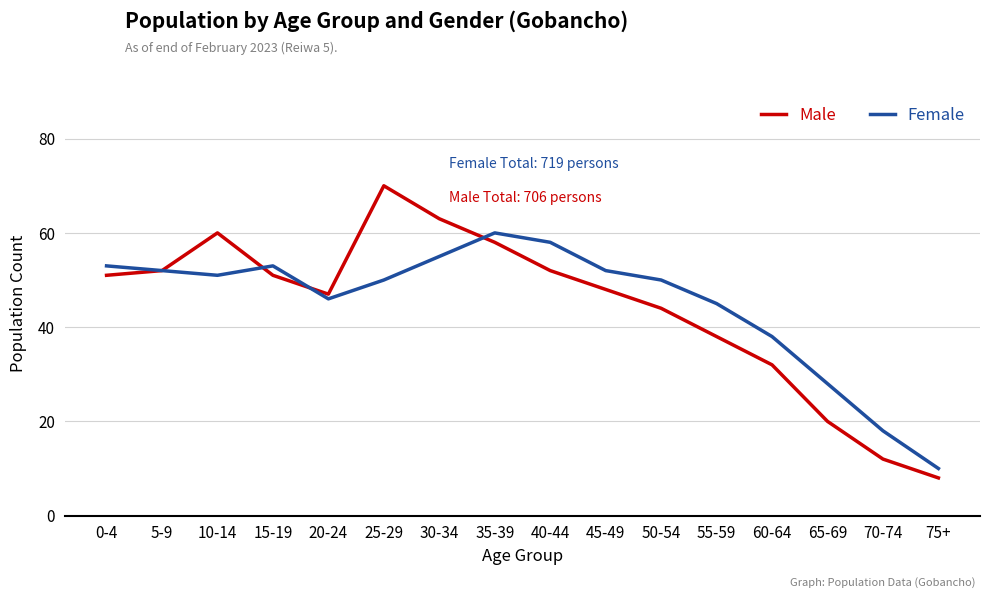

How many interior local peaks does the Female series have?

2